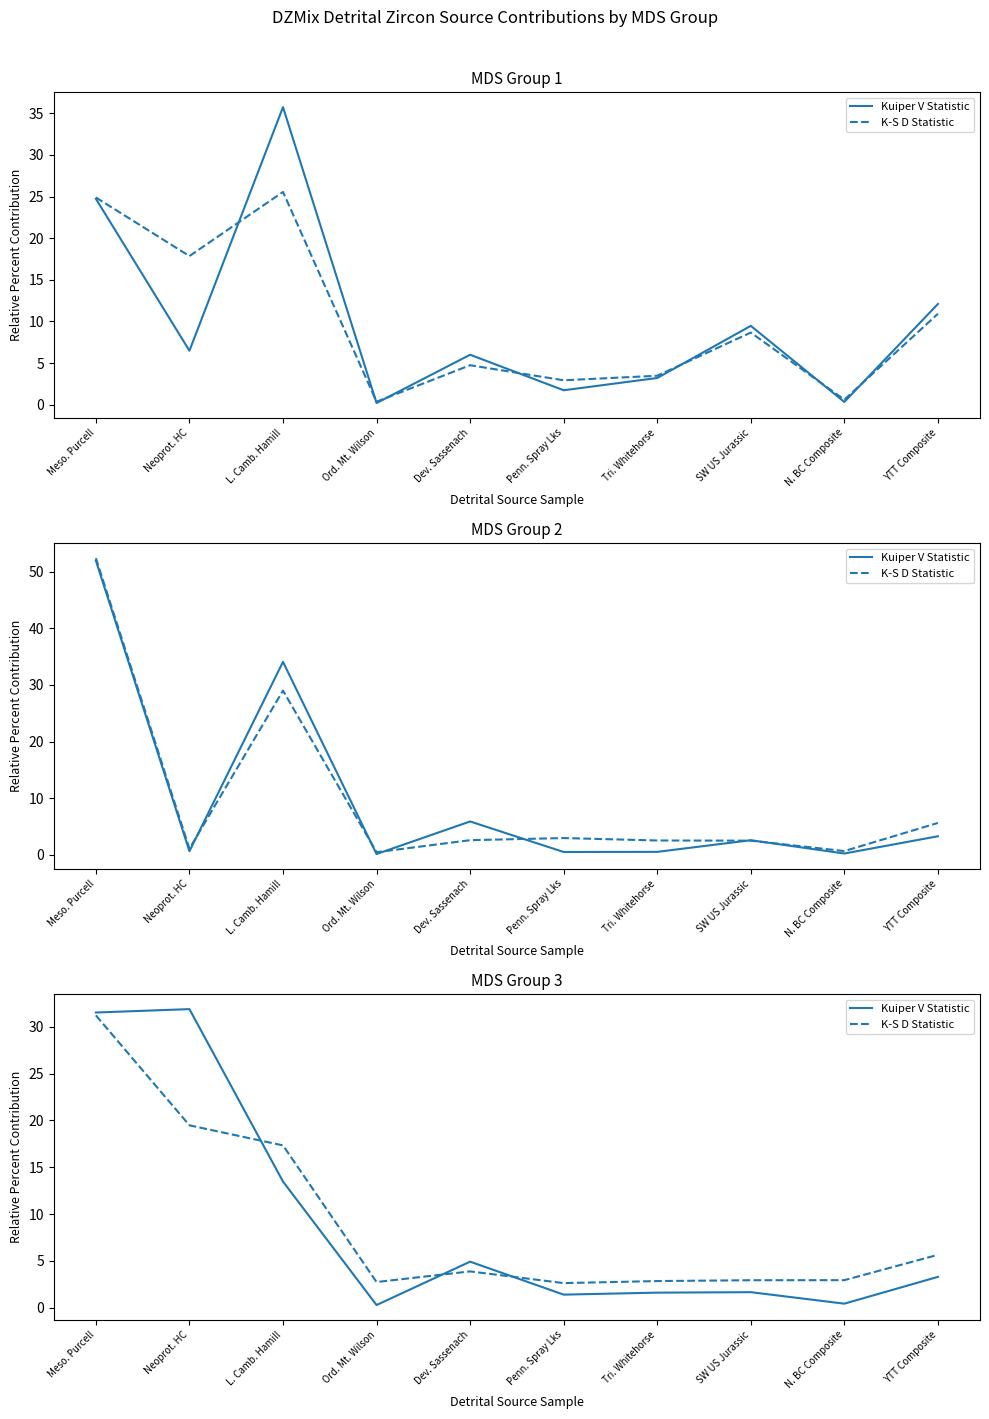

The value of K-S D Statistic at Ord. Mt. Wilson is 4.5. True or false?

False